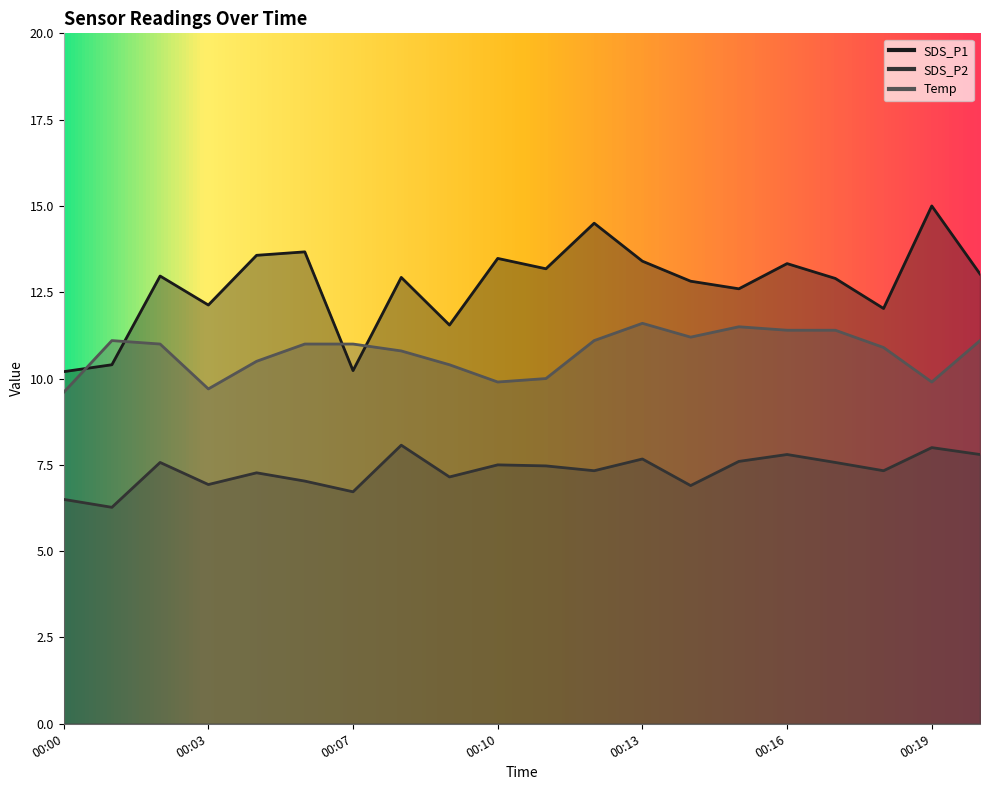

Which category has the highest value in the SDS_P1 series?

00:19